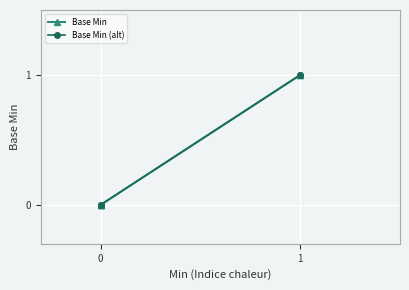

What is the maximum value shown in the chart?

1